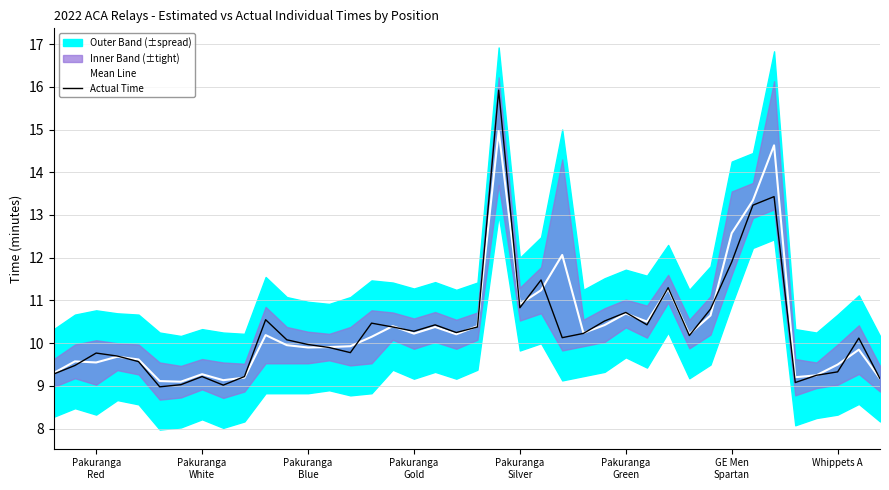

The Mean Line series shows 15.1 at 8. True or false?

False